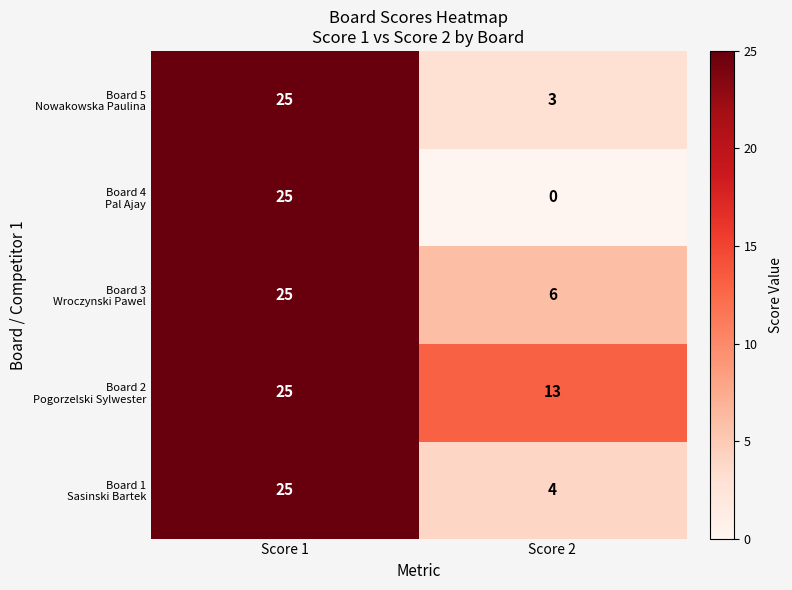

Which label corresponds to the largest value in the chart?

Score 1